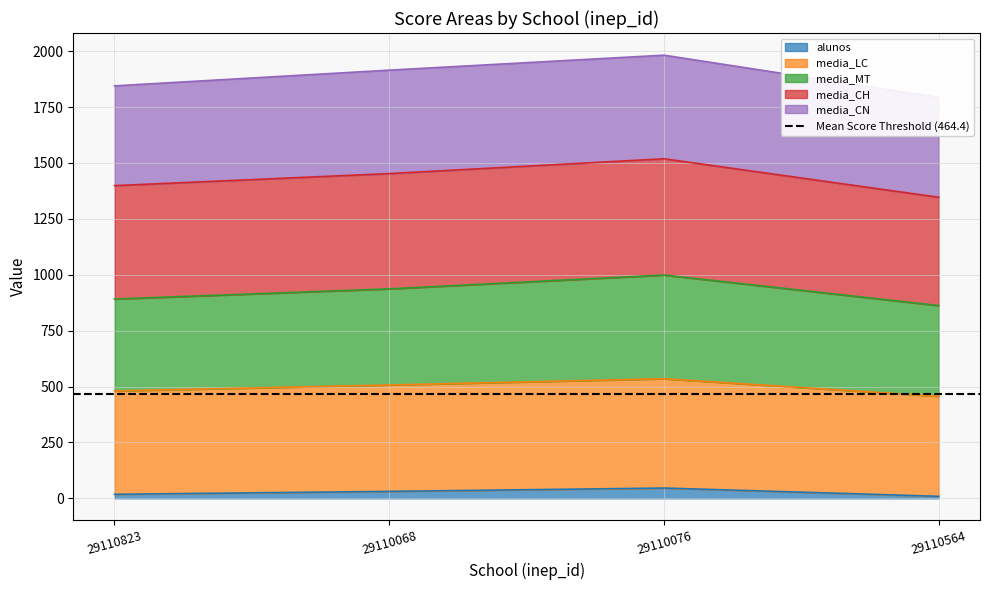

In alunos, how many points are higher than both neighbors (excluding endpoints)?

1